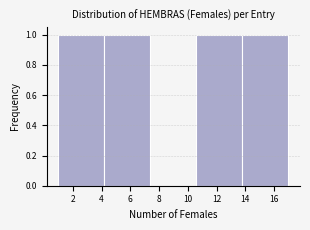

Reading left to right, list every bar in this chart as the range it spans on the x-axis followed by its height. The values are not printed on the chart, so give them approximately, as read against the axis.

1.0 to 4.2: 1
4.2 to 7.4: 1
7.4 to 10.6: 0
10.6 to 13.8: 1
13.8 to 17.0: 1